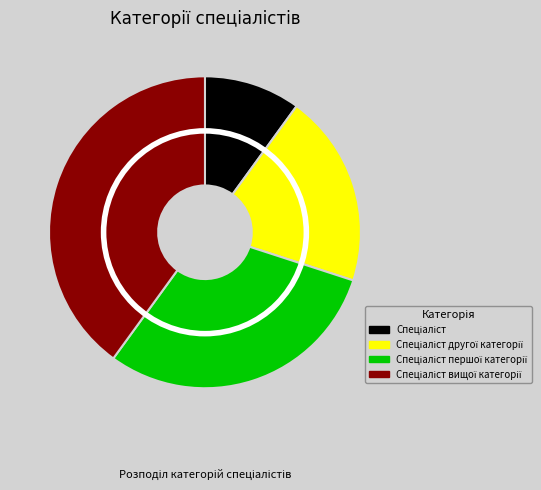

What percentage is NOT represented by Спеціаліст?

90.0%